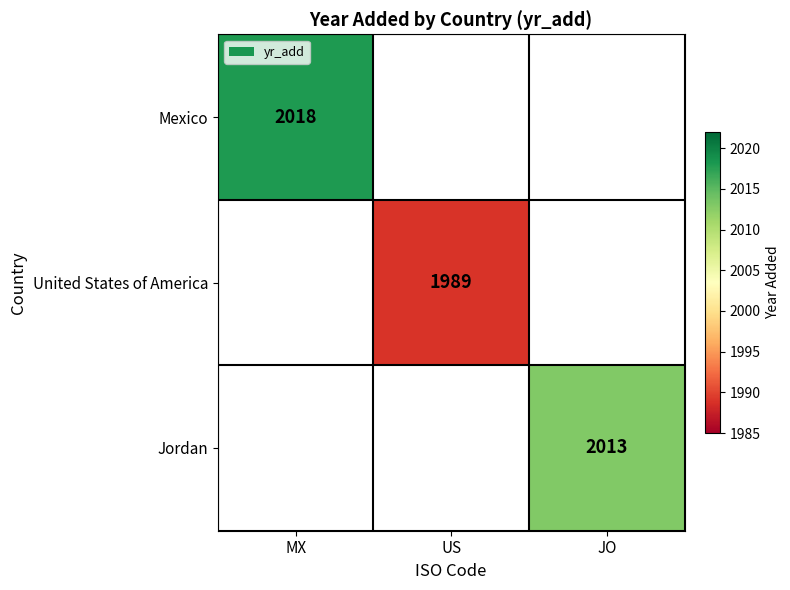

The value of United States of America at US is 2788. True or false?

False